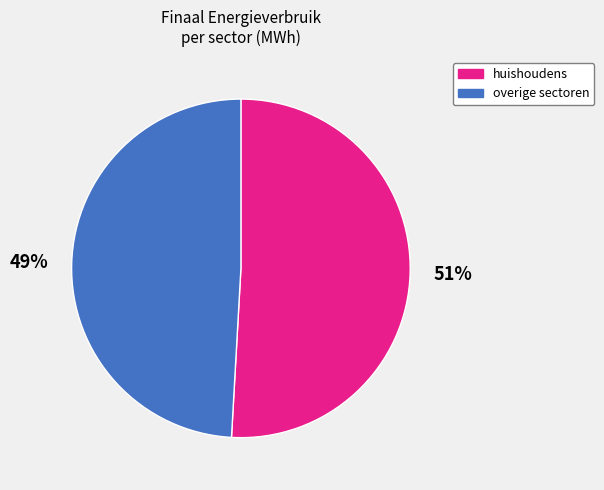

To the nearest percent, what is the average slice percentage?

50%